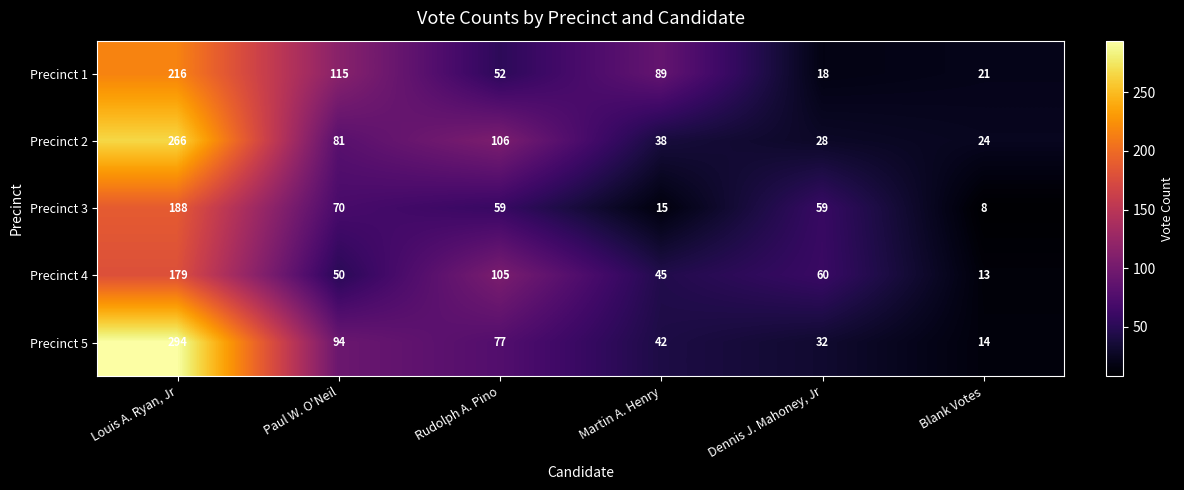

Reading right to left, extract all data points from this chart.

Precinct 1: 21	18	89	52	115	216
Precinct 2: 24	28	38	106	81	266
Precinct 3: 8	59	15	59	70	188
Precinct 4: 13	60	45	105	50	179
Precinct 5: 14	32	42	77	94	294